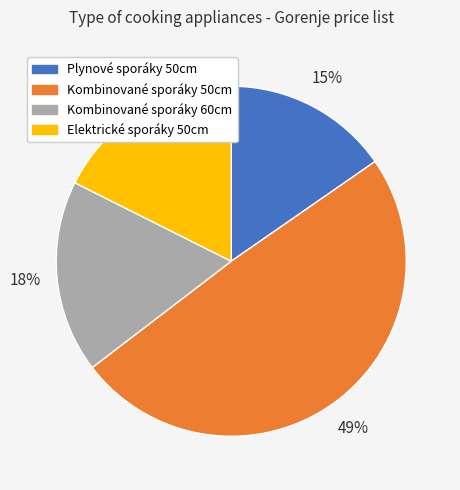

Is there a majority slice in this chart?

No